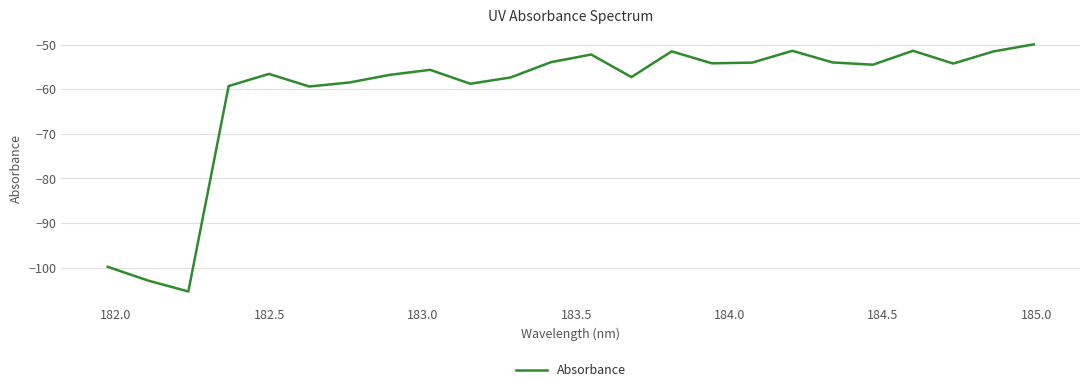

What is the minimum value shown in the chart?

-105.4